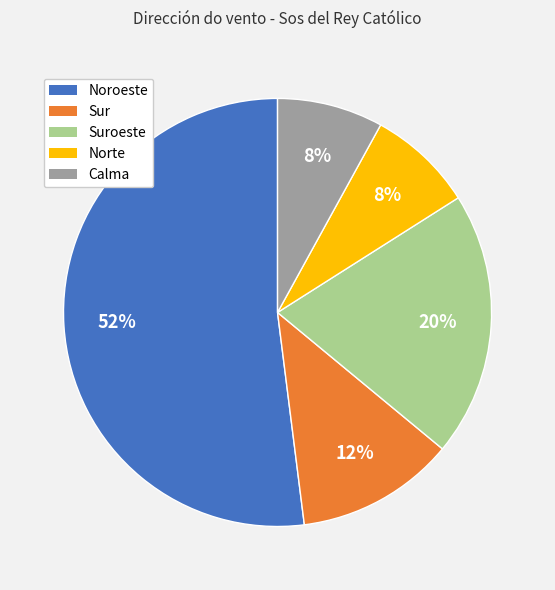

To the nearest percent, what is the average slice percentage?

20%